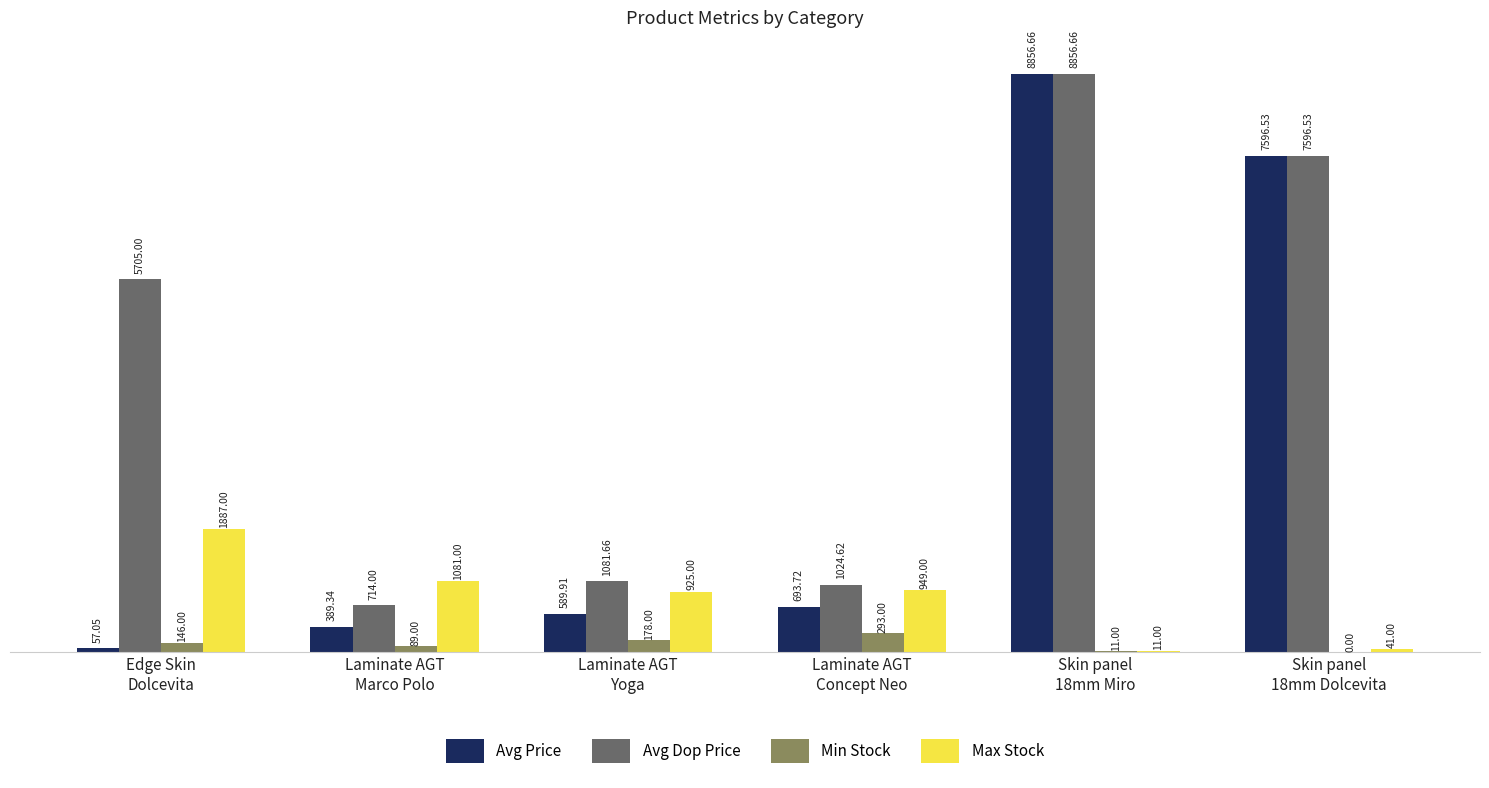

The Max Stock series shows 1081.0 at Laminate AGT
Marco Polo. True or false?

True